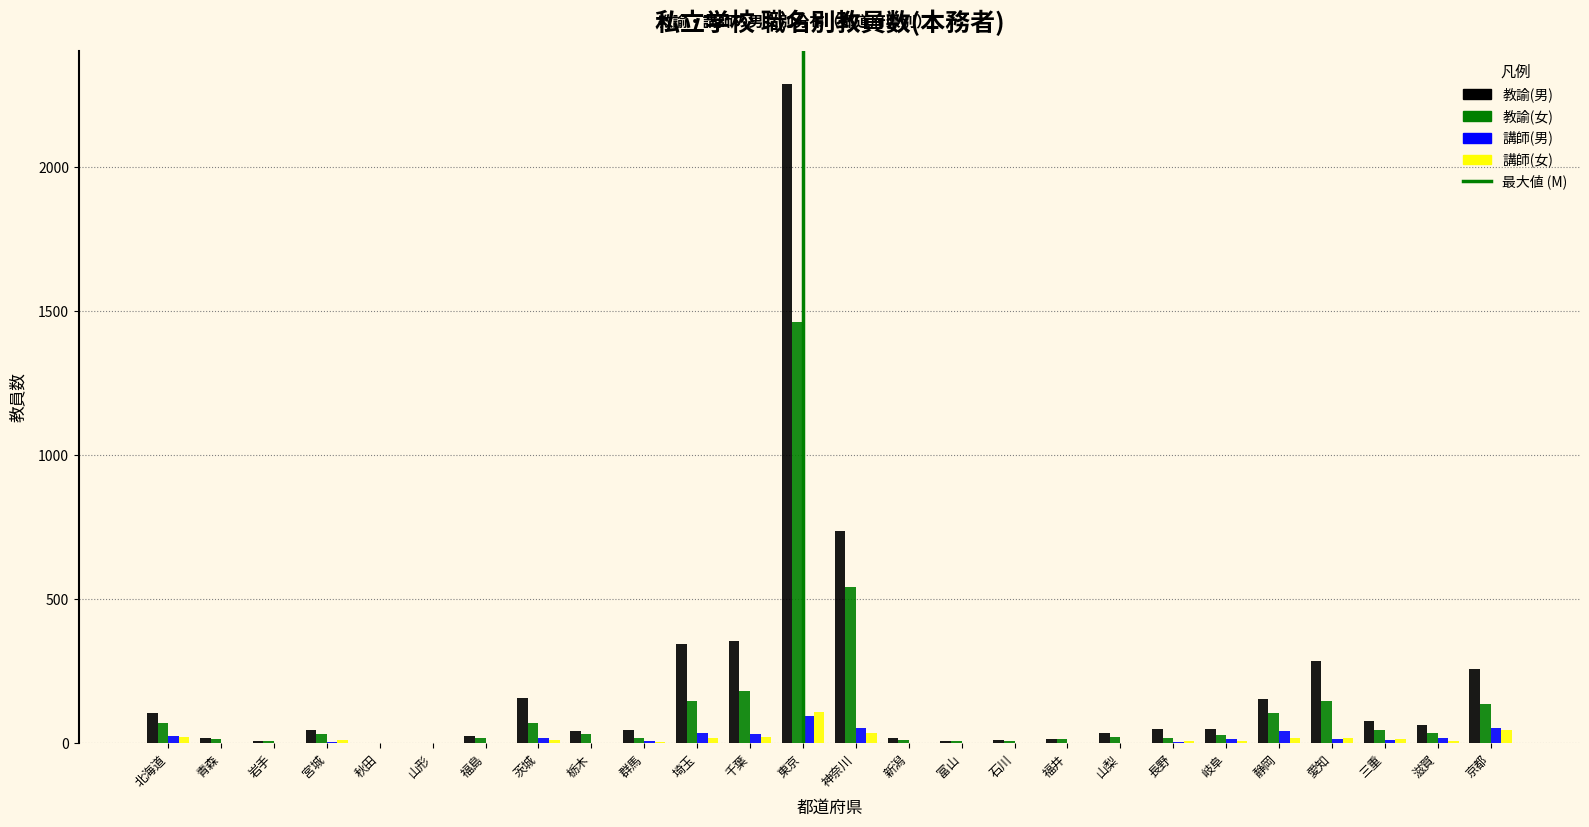

At which label does 教諭(女) reach its peak?

東京